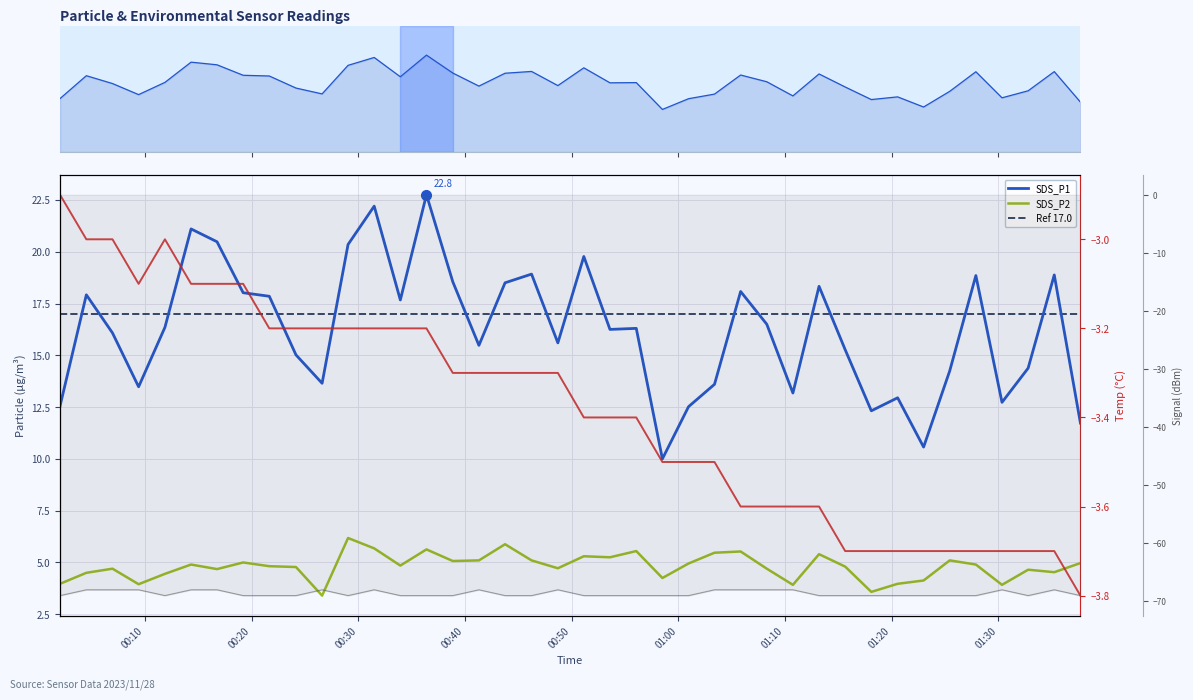

Is the value of Temp at 13 greater than the value of SDS_P1 at 01:20?

No